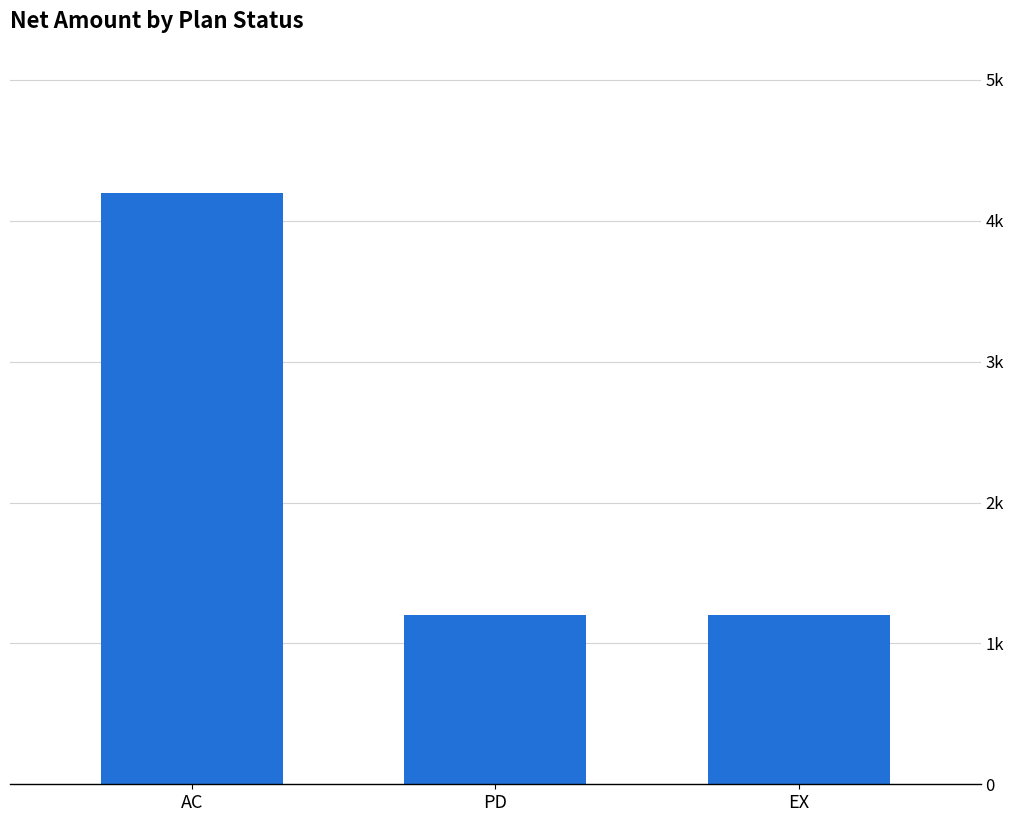

Reading left to right, what are all the values shown in this chart?

AC=4200	PD=1200	EX=1200